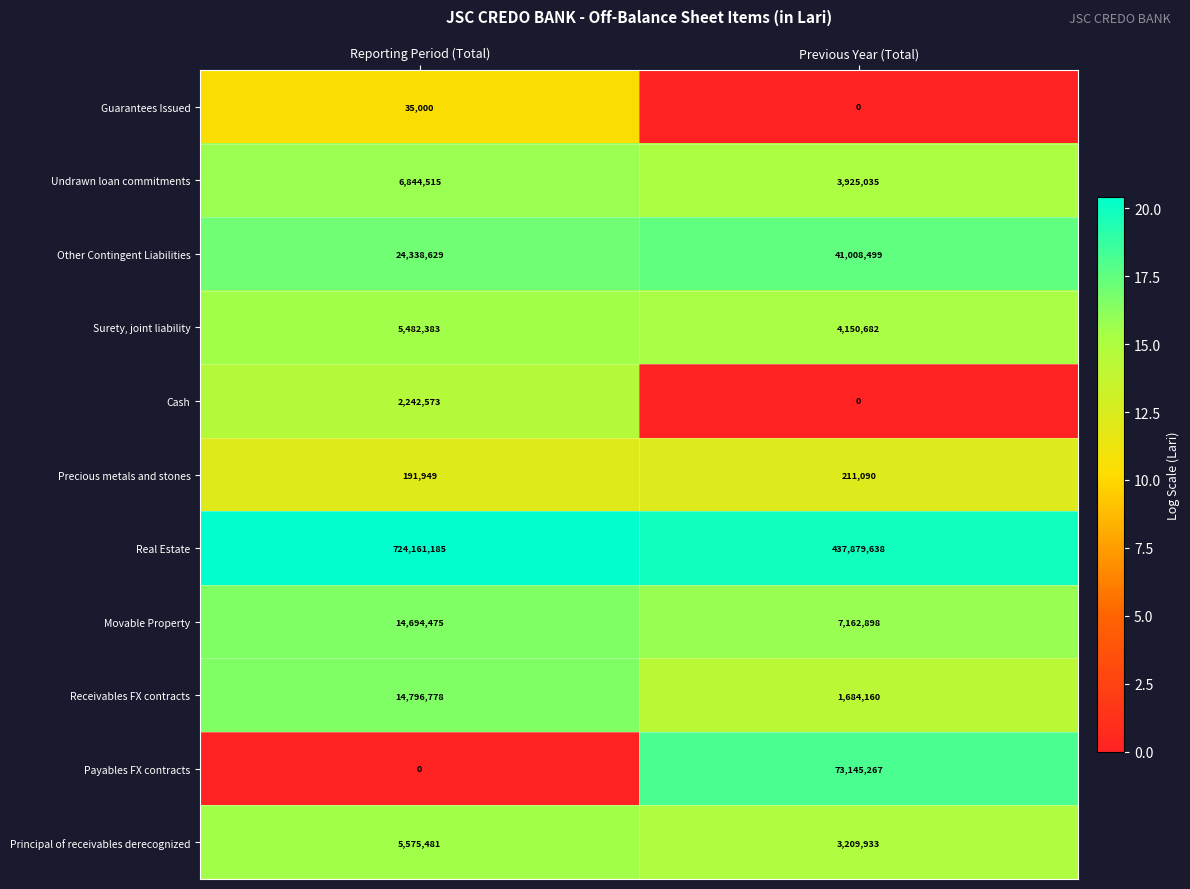

At which category is the sum across all series the highest?

Reporting Period (Total)